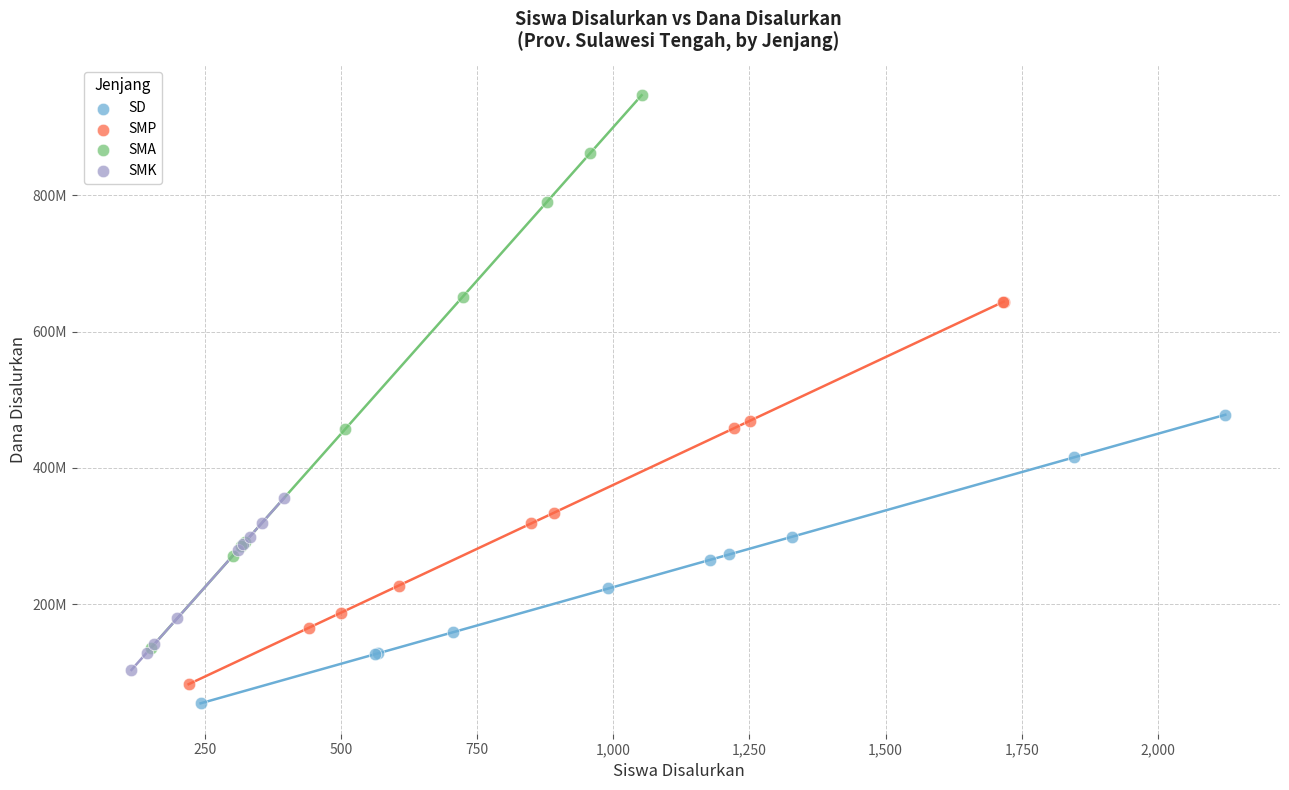

Which series contains the lowest Y value?

SD